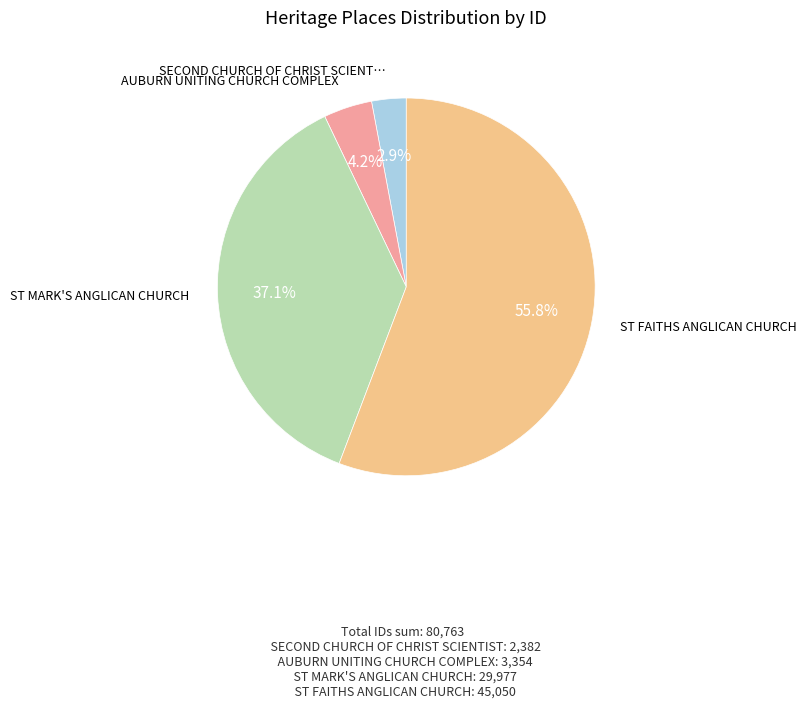

Is there a majority slice in this chart?

Yes